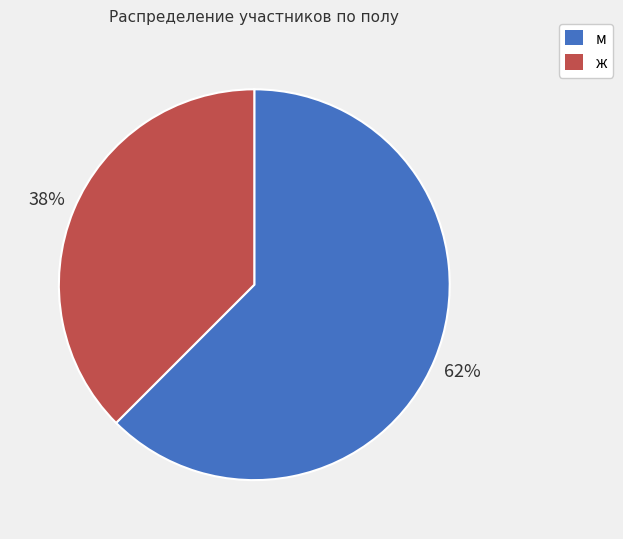

Is there any slice that represents more than half of the pie?

Yes